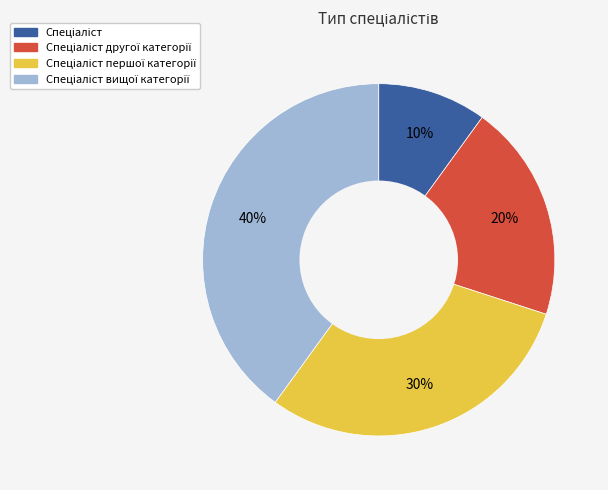

To the nearest percent, what is the average slice percentage?

25%